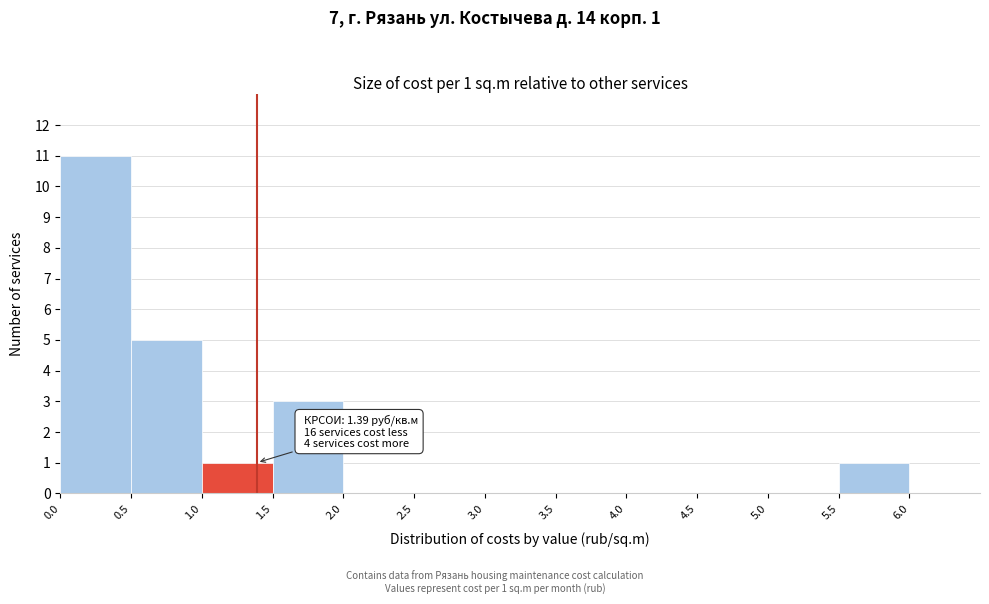

Over which range of the x-axis is the bar tallest?

0.0 to 0.5